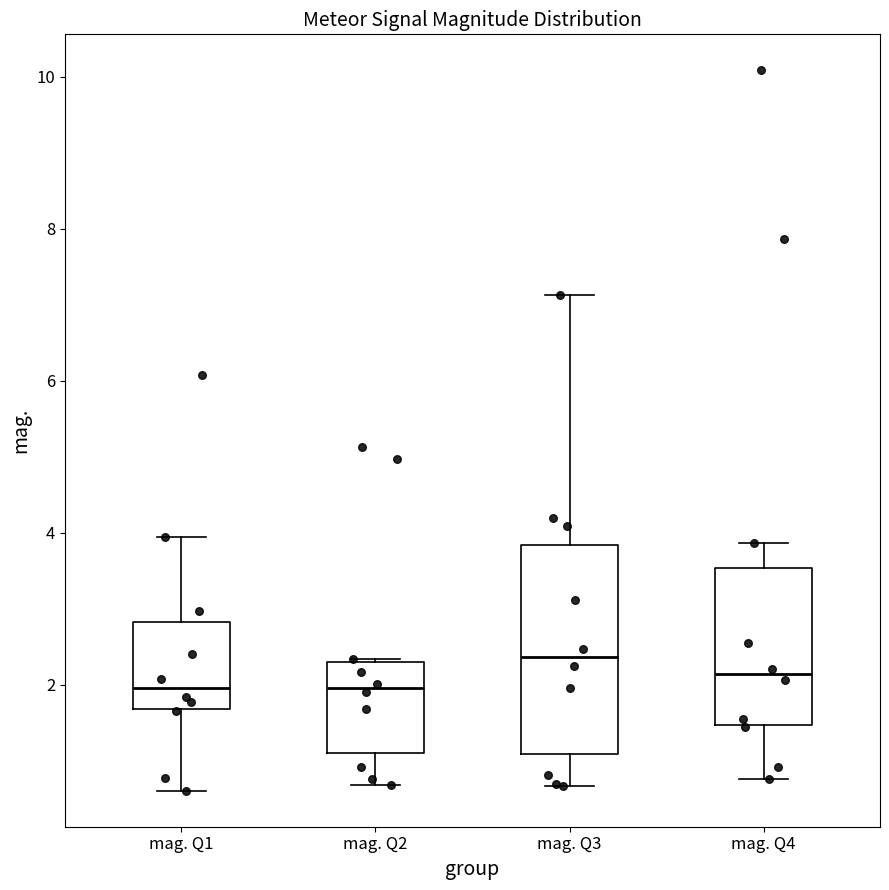

Which box's median line is the highest?

mag. Q3